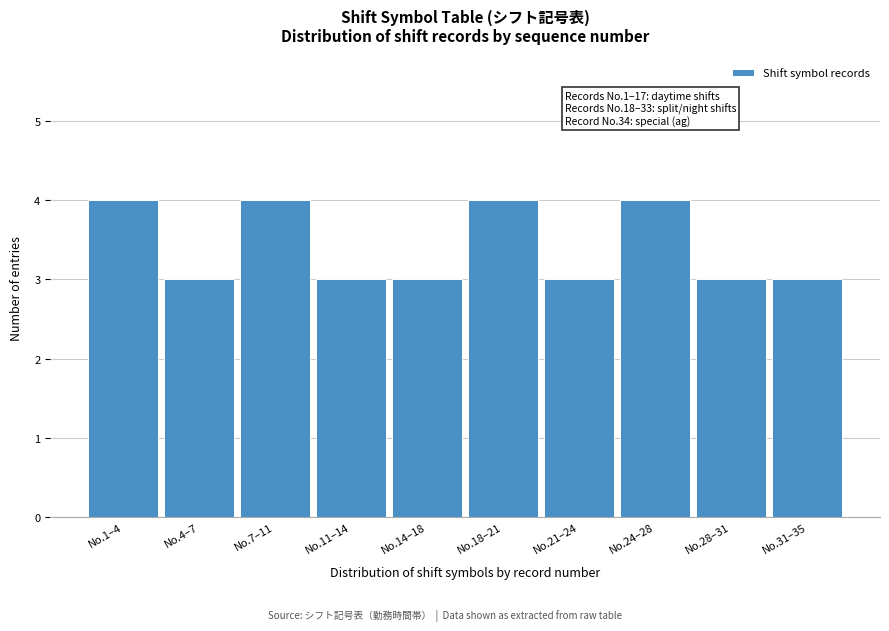

Reading left to right, extract all data points from this chart.

4	3	4	3	3	4	3	4	3	3